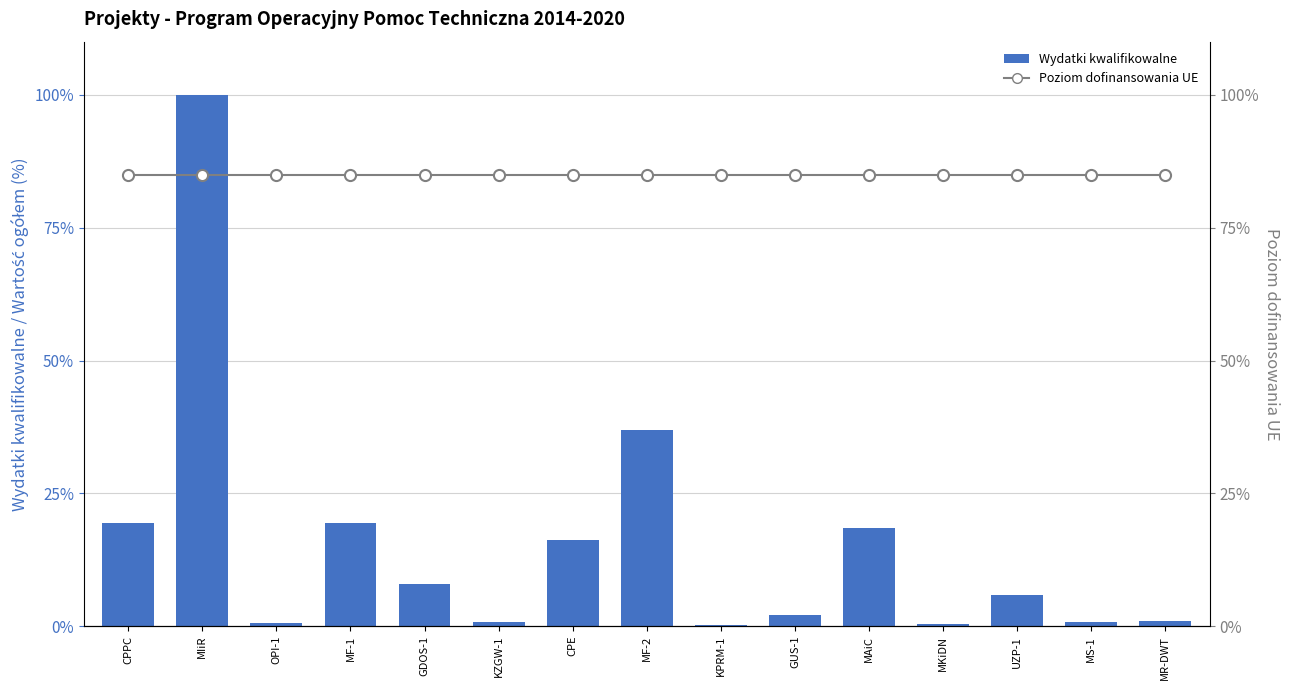

At which label does Poziom dofinansowania UE reach its minimum?

CPPC